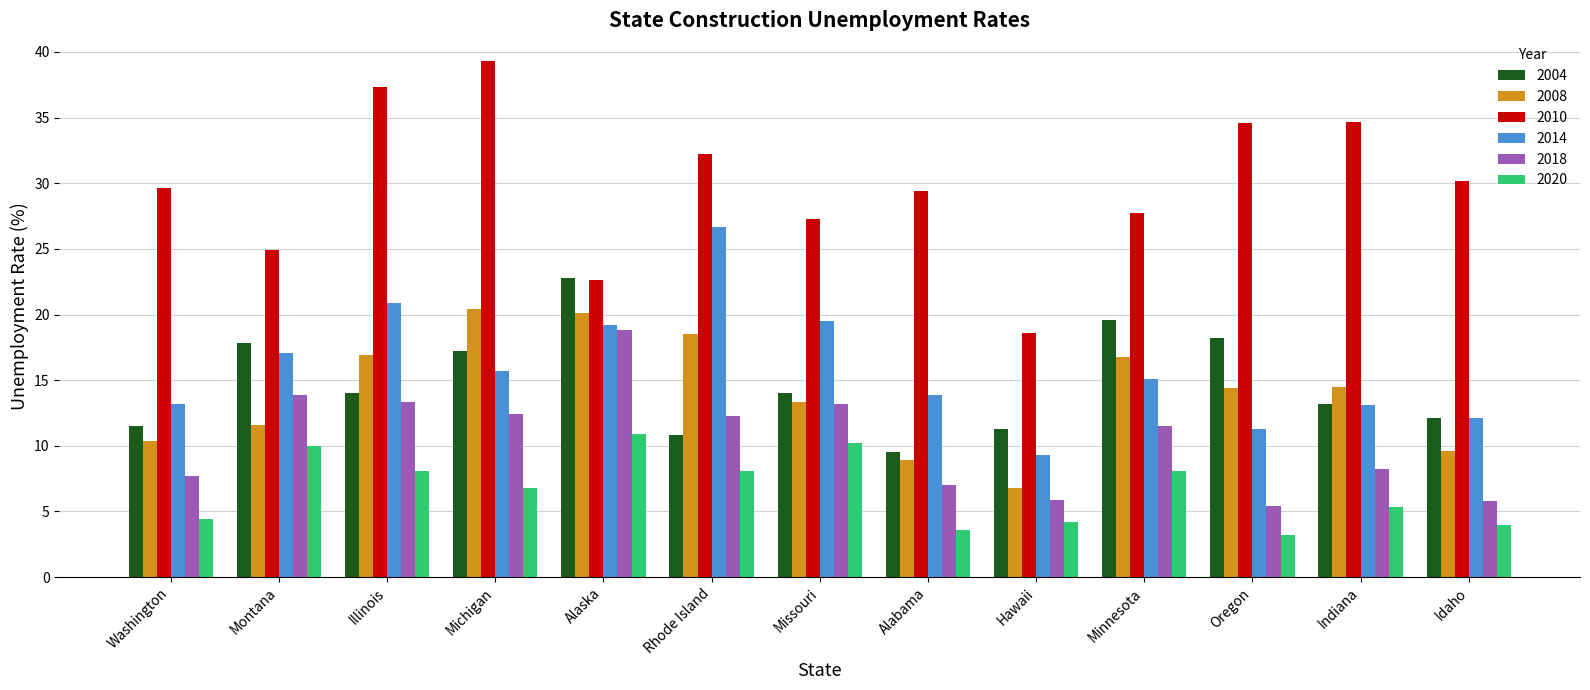

Rank the series at Montana from lowest to highest value.

2020, 2008, 2018, 2014, 2004, 2010